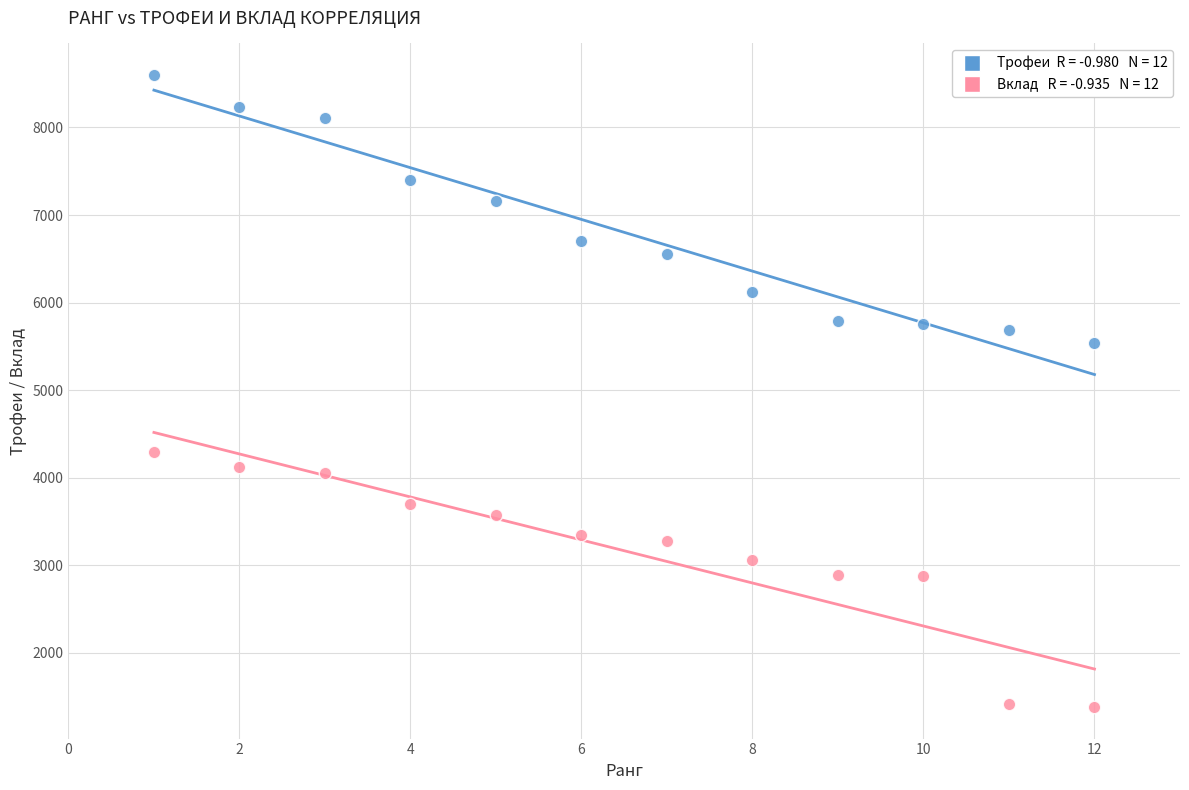

Across all series, what Y value is closest to 4990?

5533